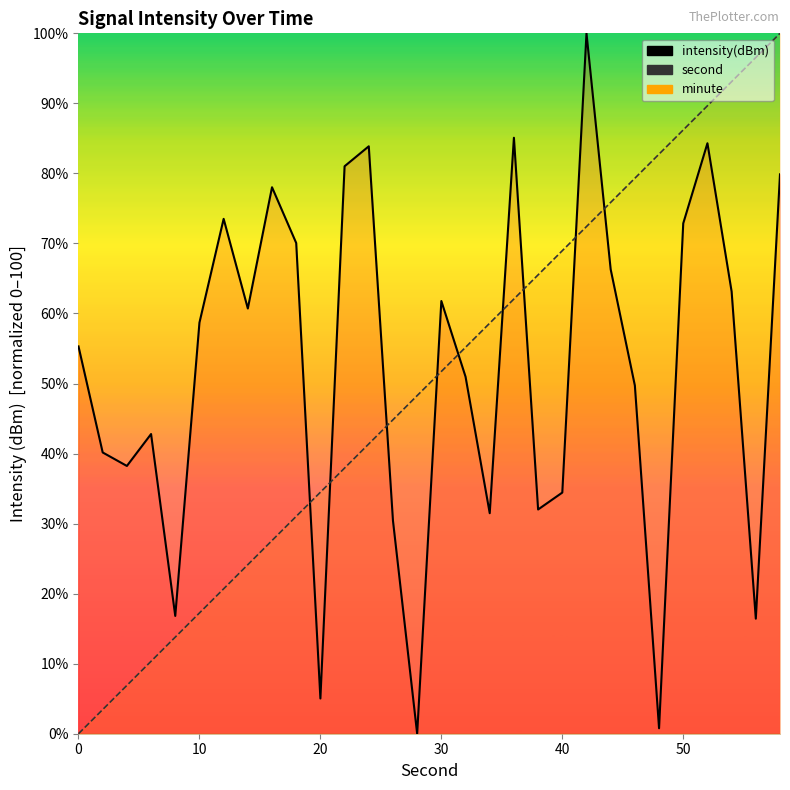

Which series has the largest range (max minus min)?

second